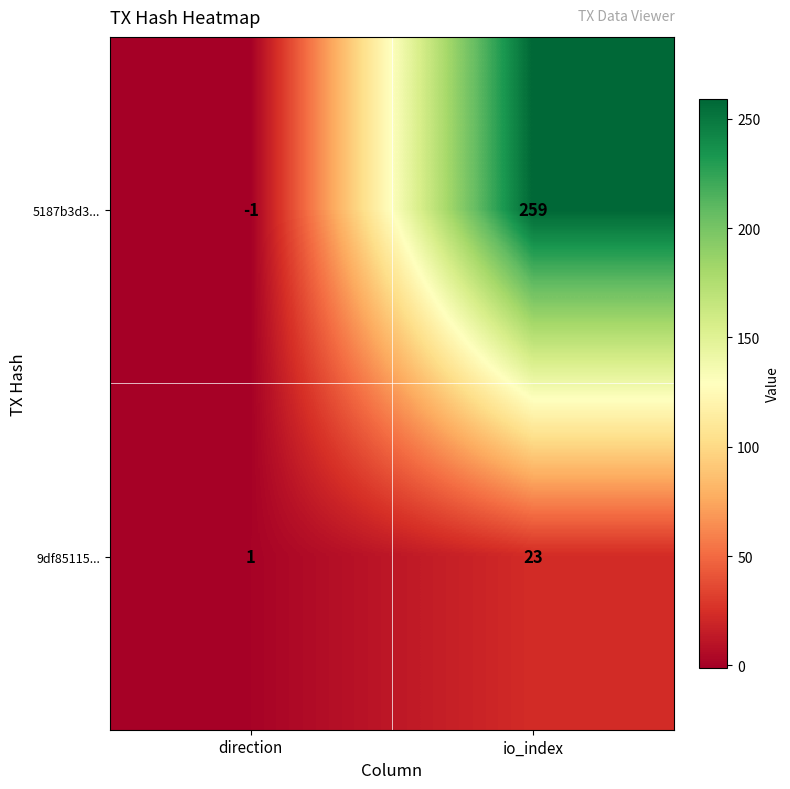

Which series has the widest spread of values?

5187b3d3...